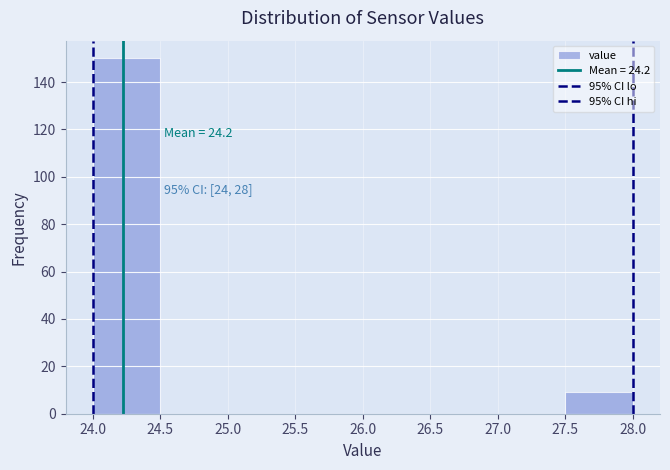

Which range on the x-axis has the tallest bar?

24.0 to 24.5